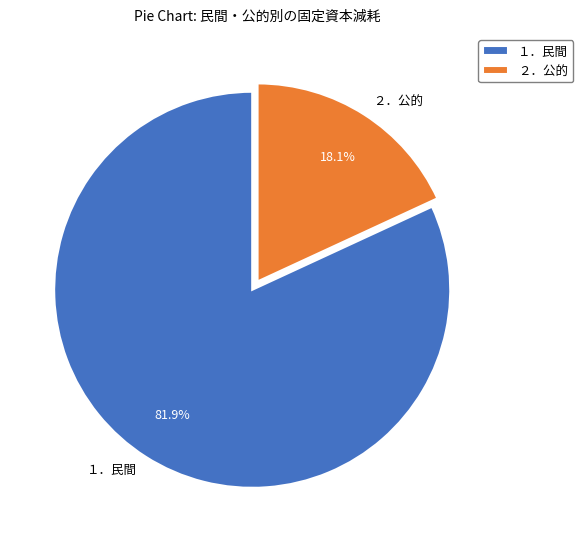

Between １．民間 and ２．公的, which is larger?

１．民間